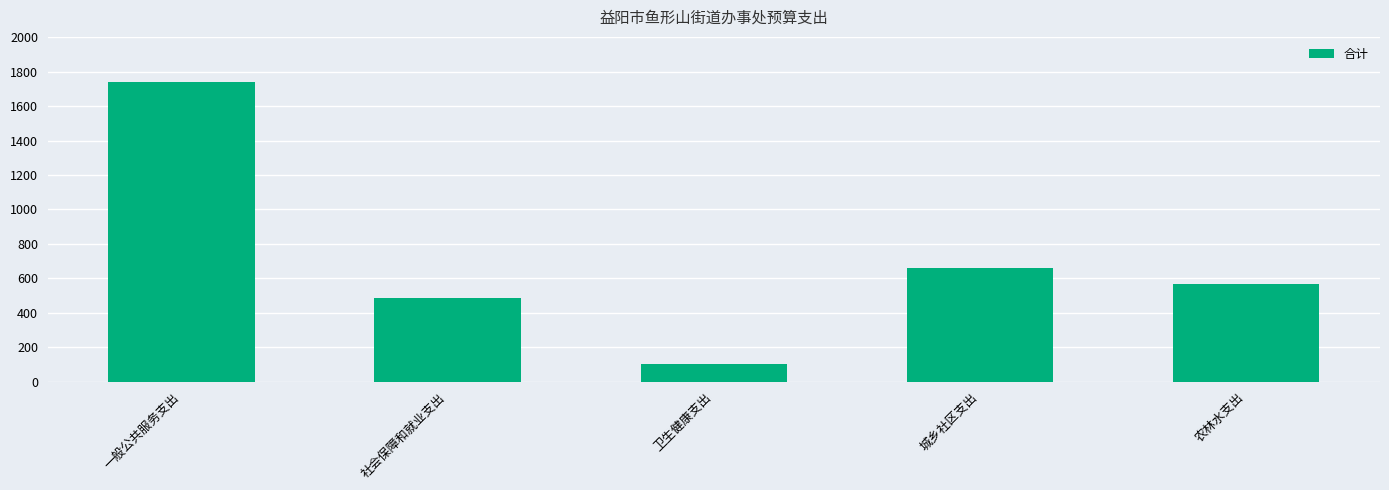

What is the change in value from 社会保障和就业支出 to 卫生健康支出?

-379.3